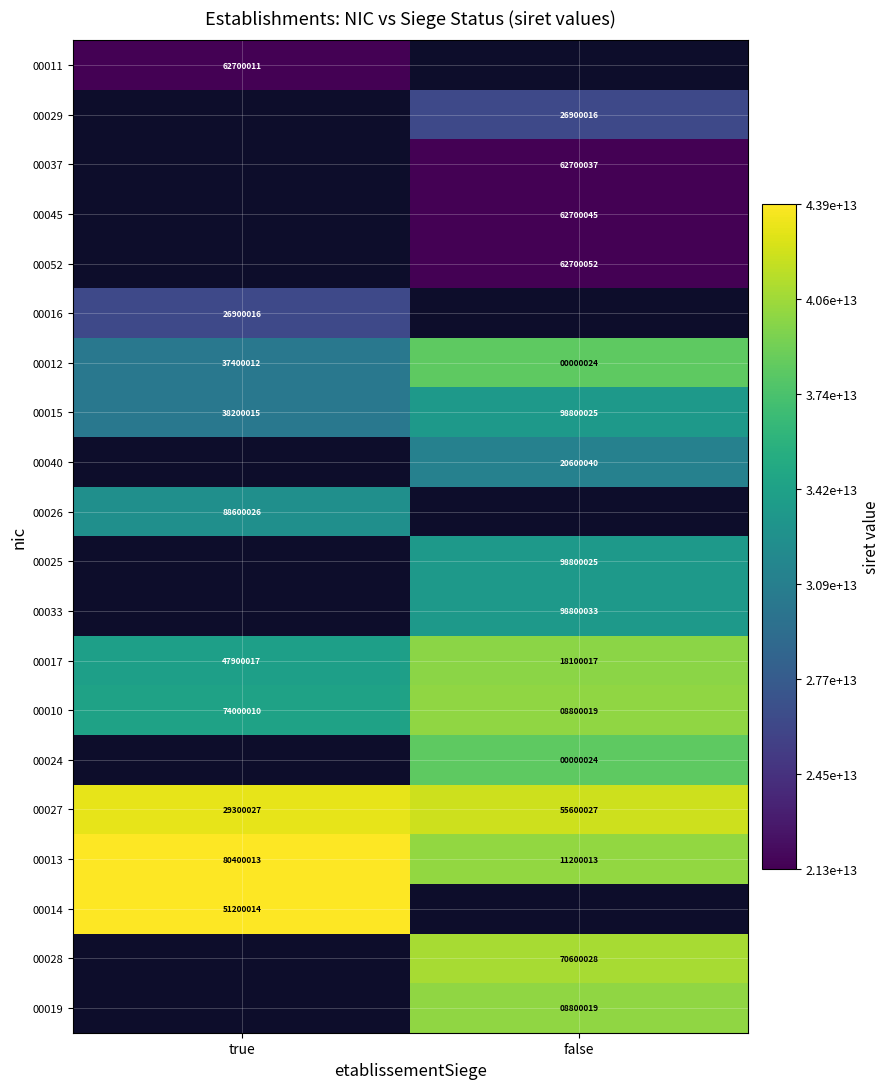

What is the approximate value of 00013 at true?

80400013